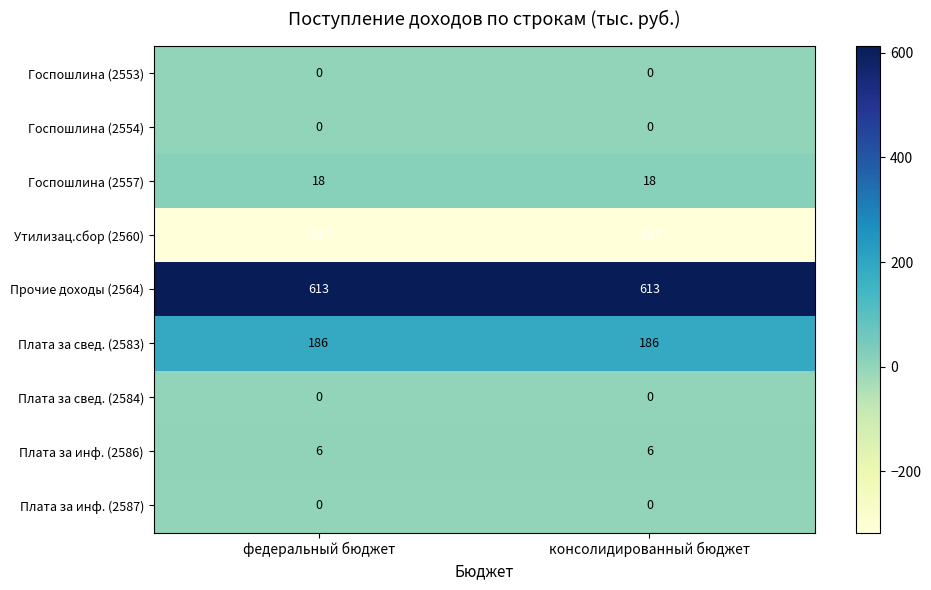

Which series has the largest total across all categories?

Прочие доходы (2564)